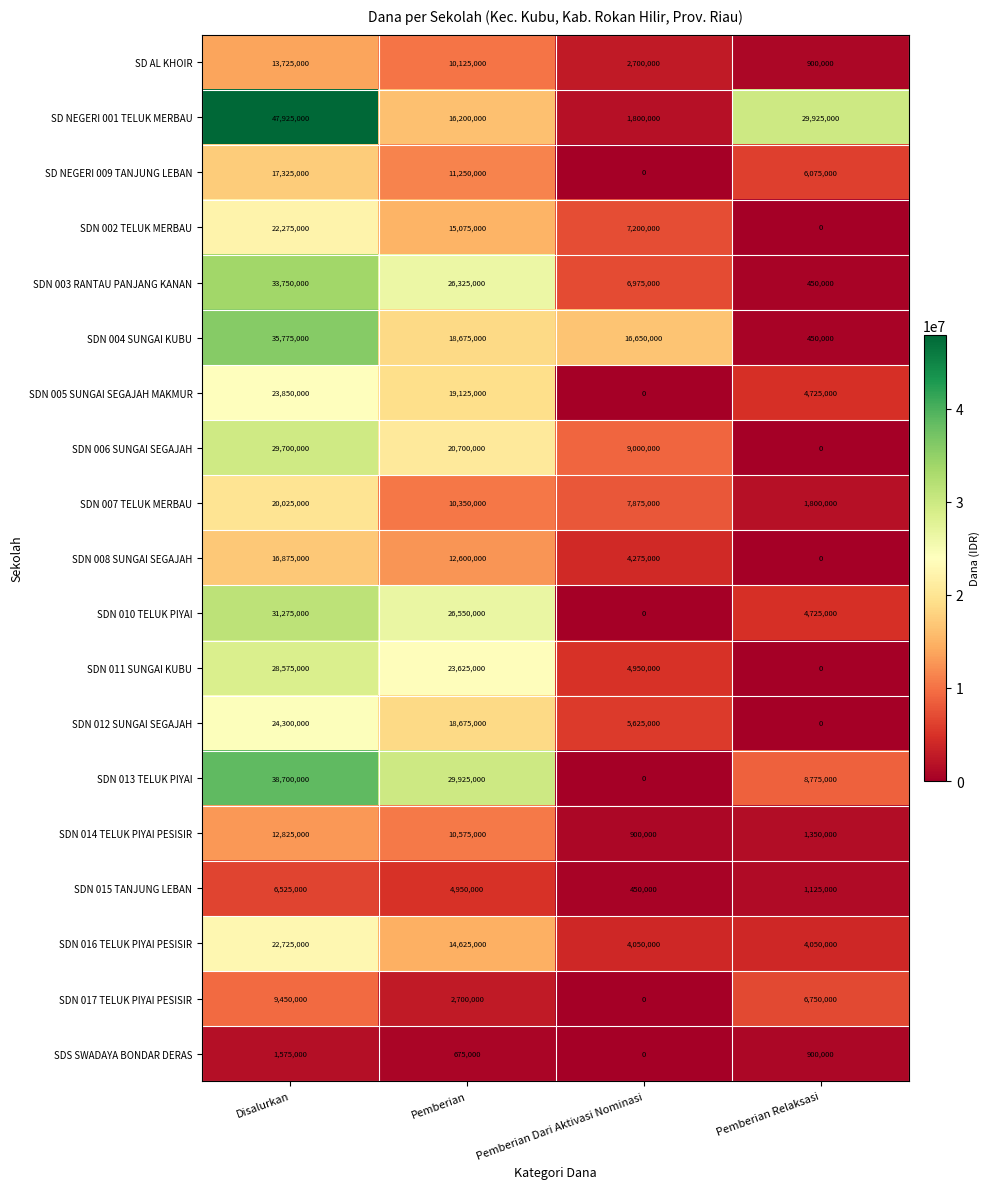

What is the lowest value of the SDN 007 TELUK MERBAU series?

1800000